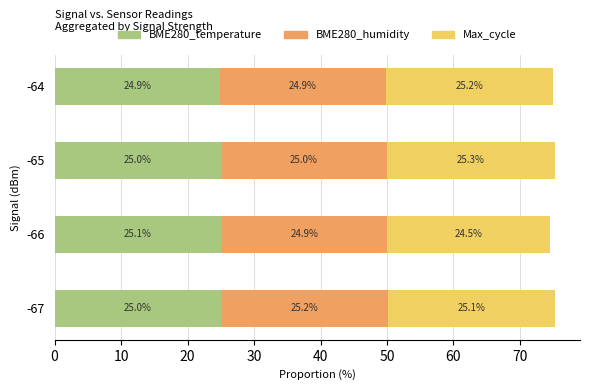

What is the total value across all series at -67?

75.3